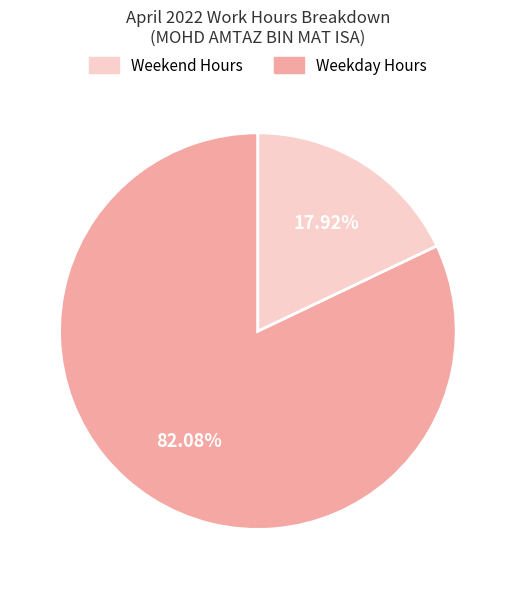

Is there any slice that represents more than half of the pie?

Yes